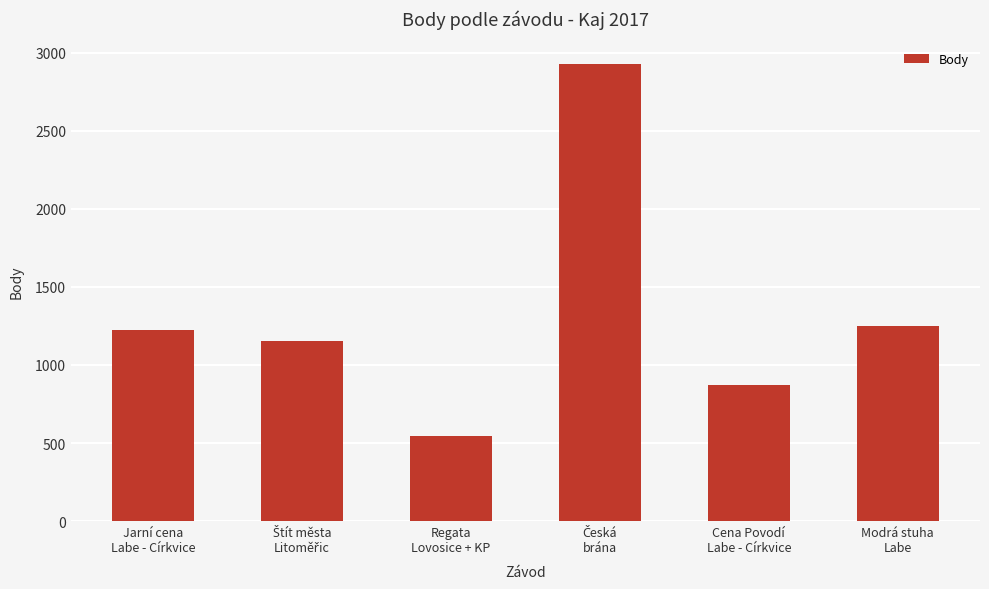

What is the difference between the maximum and minimum values?

2385